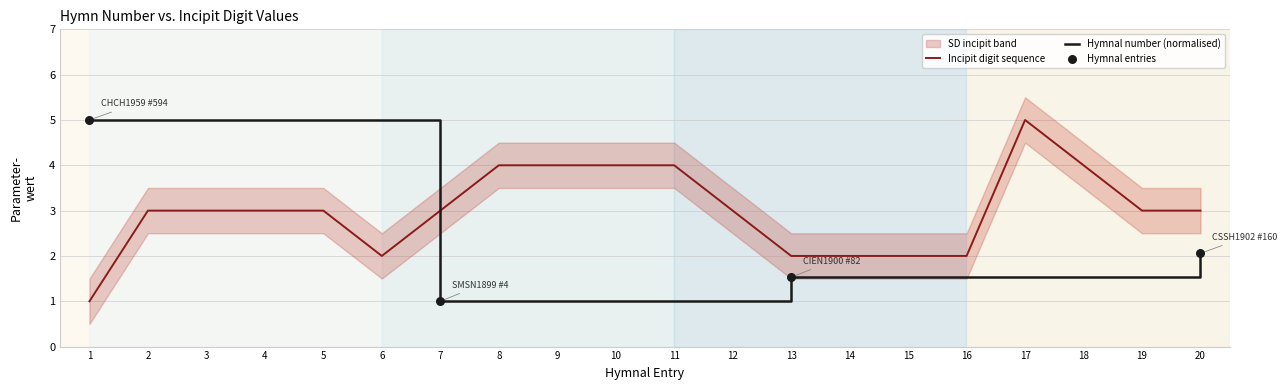

What is the change in value from 8 to 15?

-2